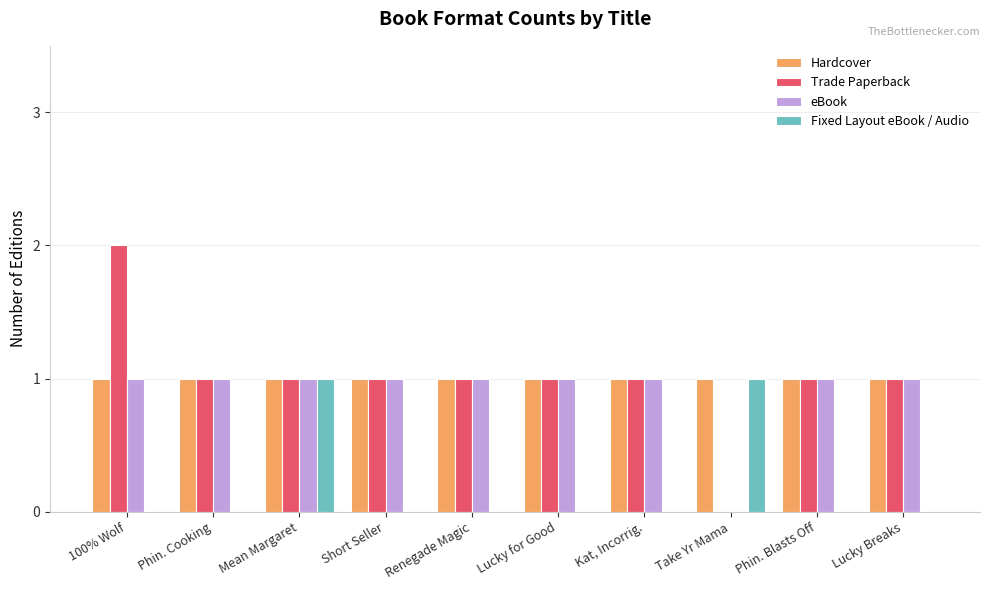

Which series changed the most between 100% Wolf and Phin. Cooking?

Trade Paperback